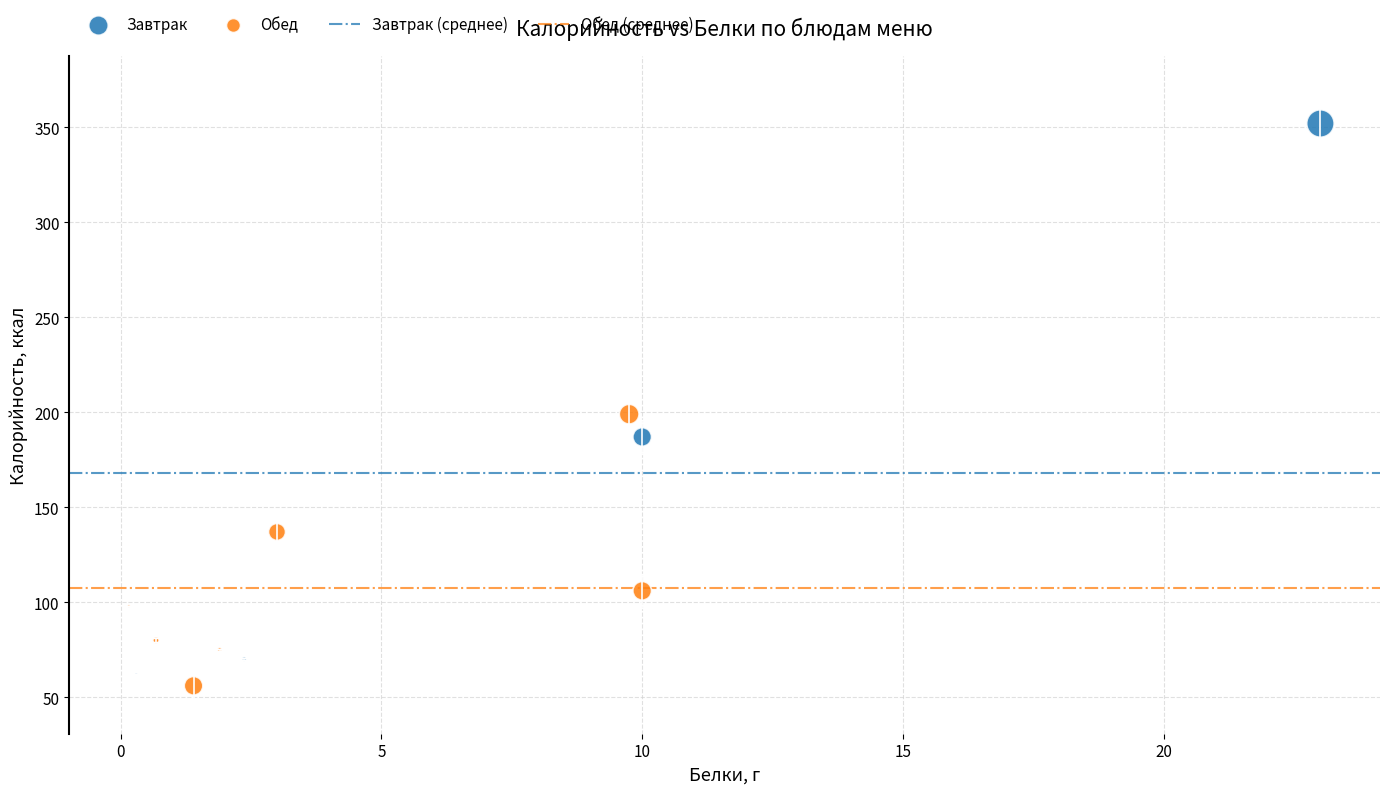

Which series contains the highest Y value?

Завтрак